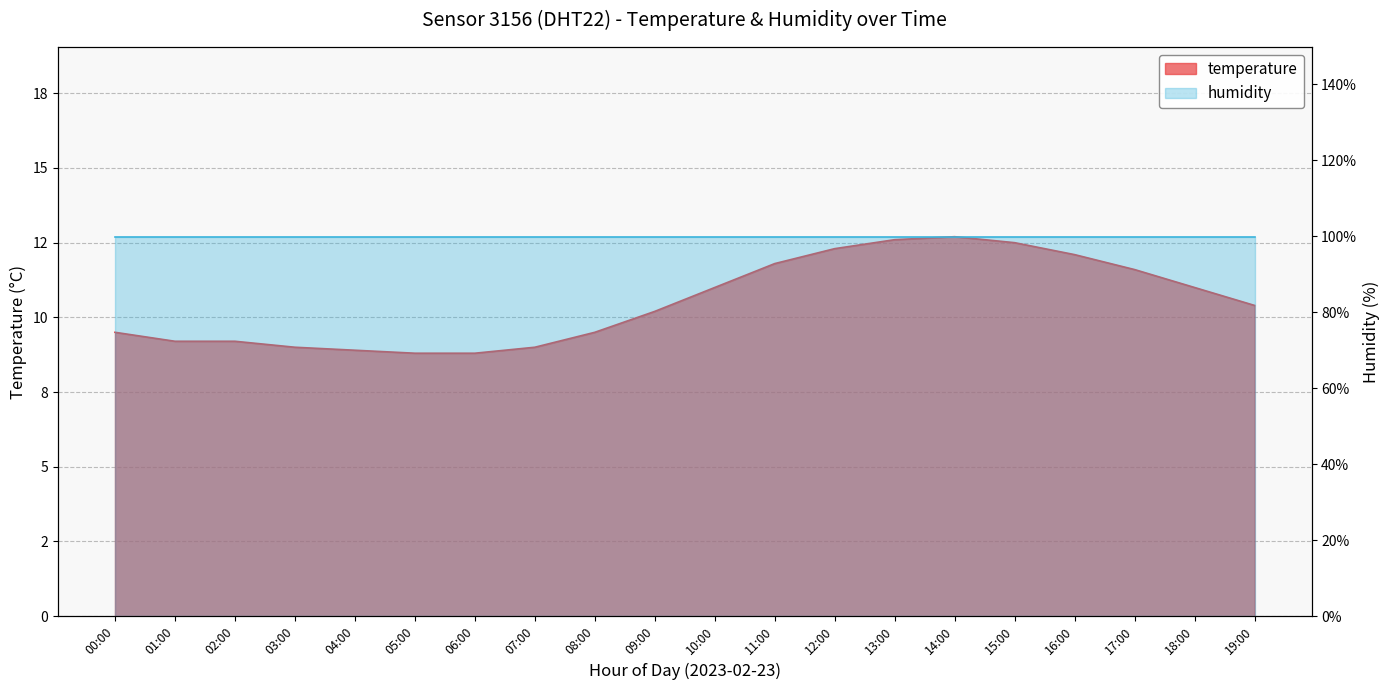

Does the chart have visible grid lines?

Yes